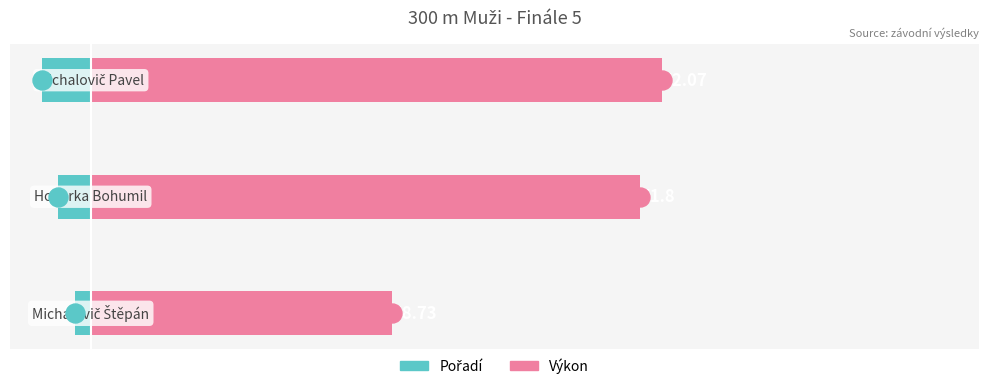

What is the highest value of the Pořadí series?

-1.0